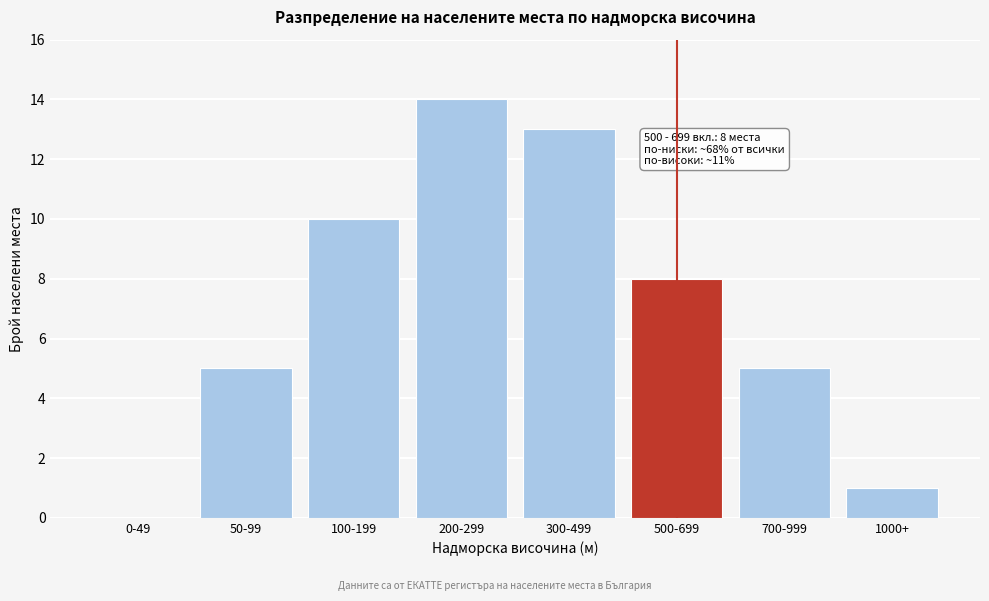

Reading left to right, list all the values displayed in this chart.

0-49=0	50-99=5	100-199=10	200-299=14	300-499=13	500-699=8	700-999=5	1000+=1